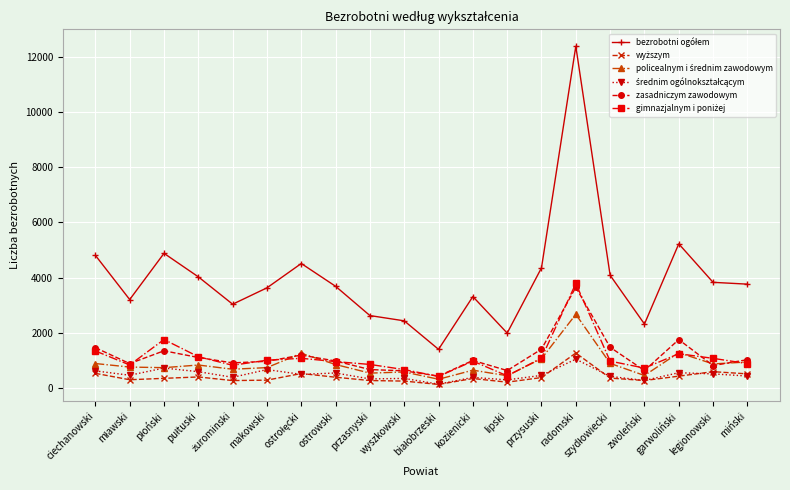

What is the greatest value displayed?

12390